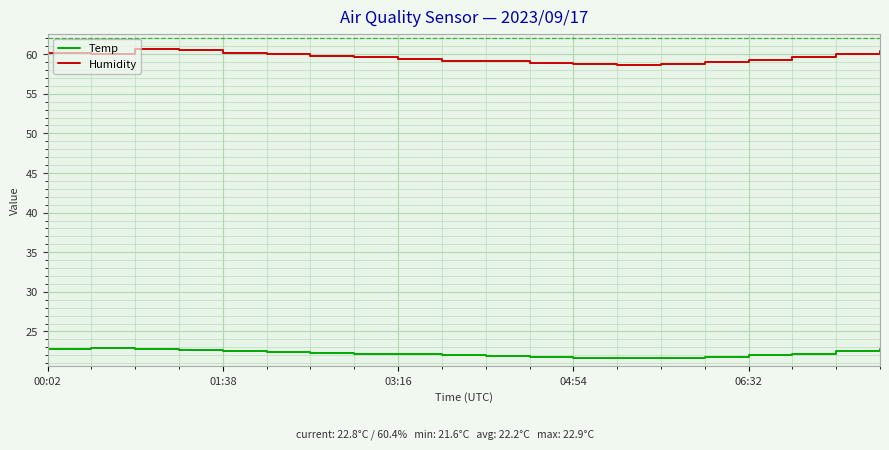

True or false: Humidity and Temp cross at least once.

False